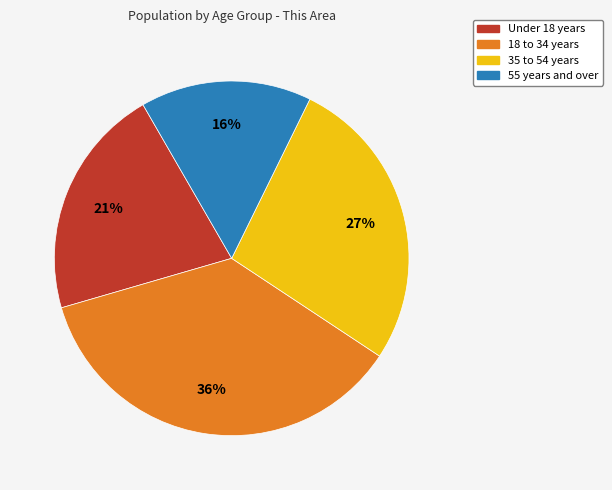

Is there a majority slice in this chart?

No